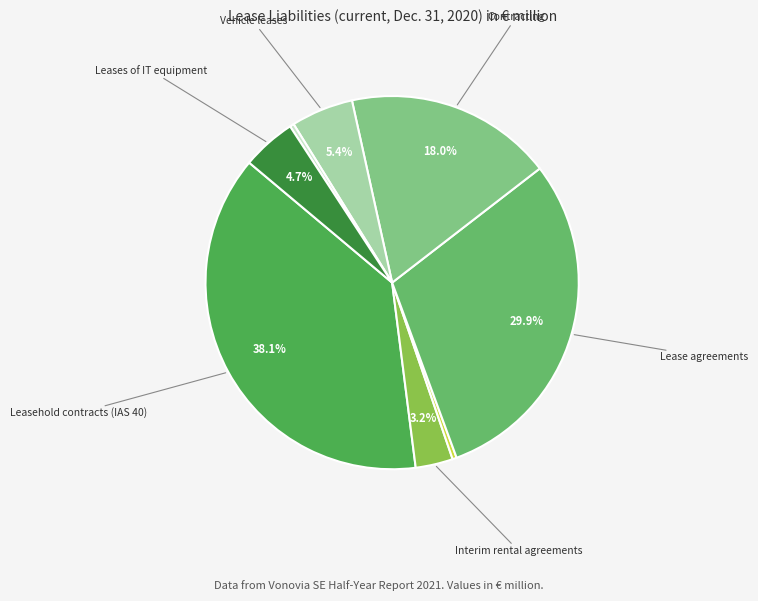

How many segments does this pie chart have?

8